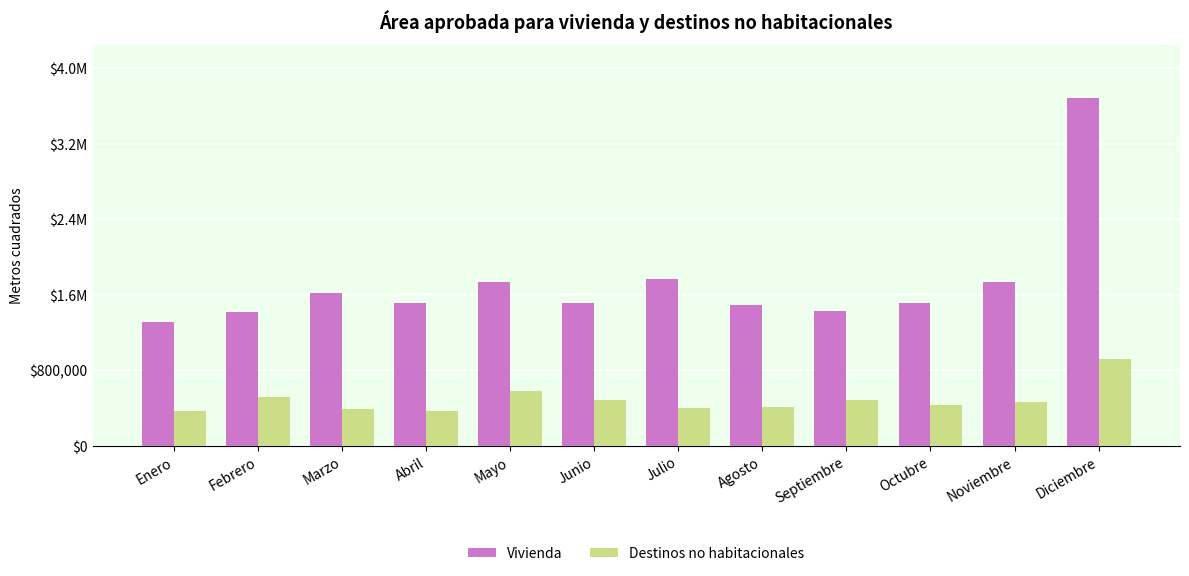

True or false: Vivienda has a value of 1420118 at Febrero.

True